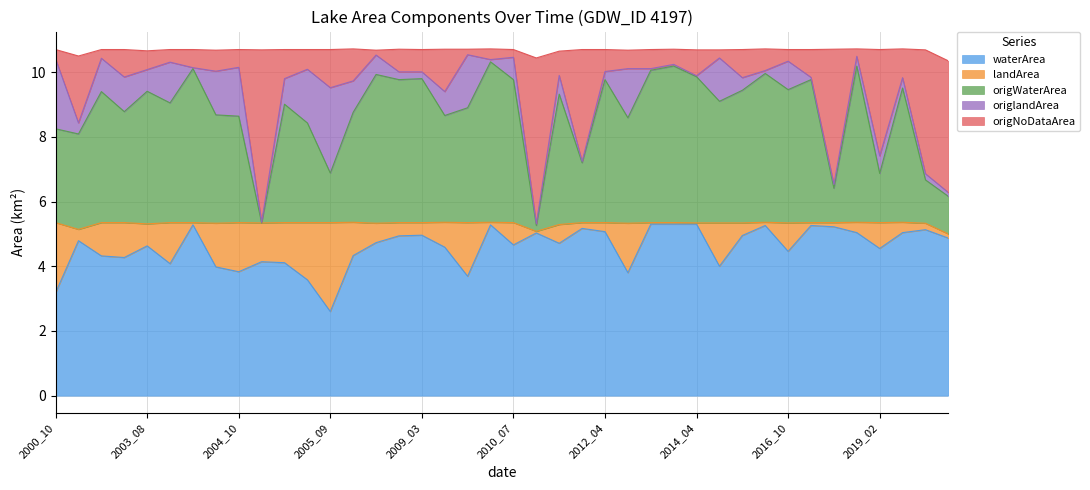

What is the lowest value of the waterArea series?

2.6